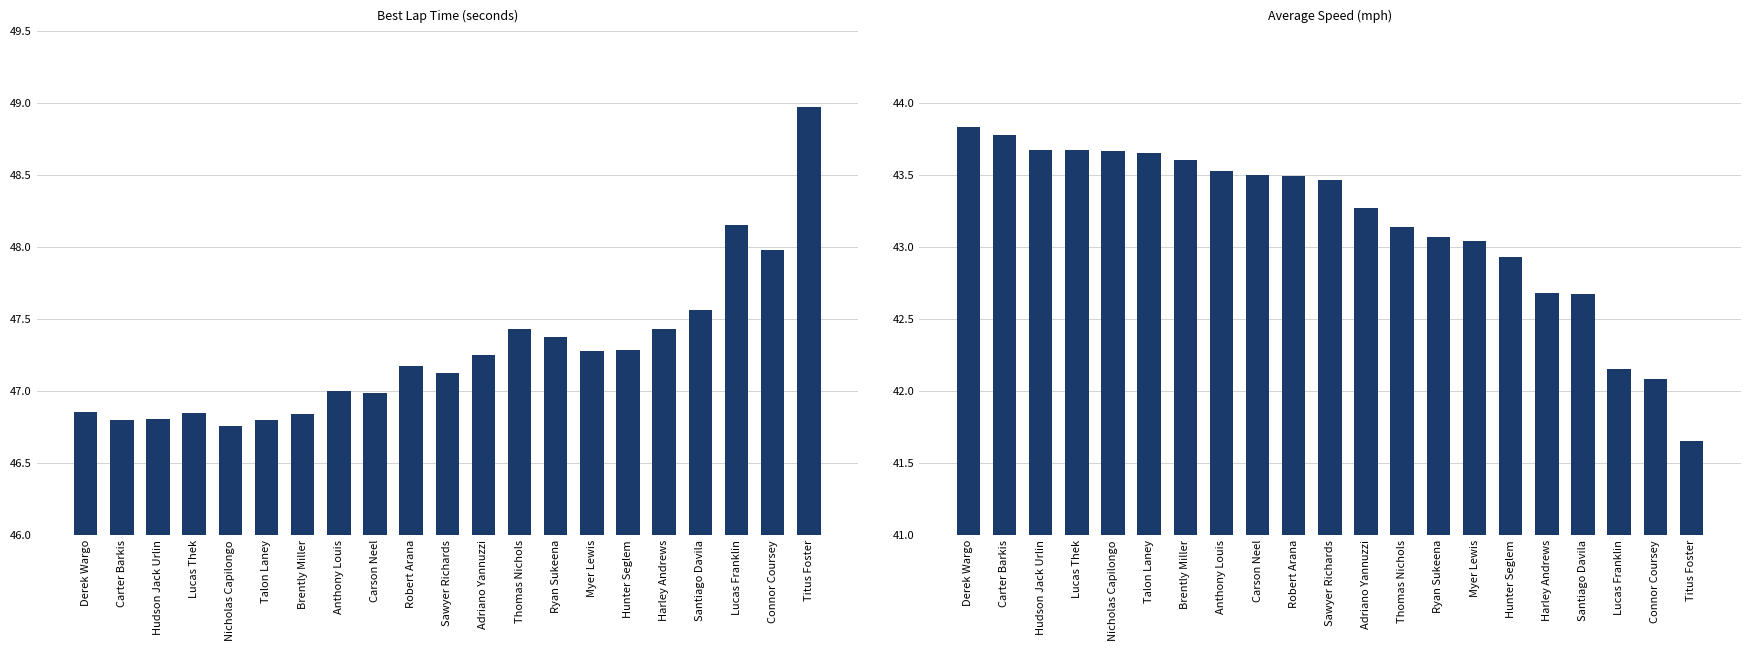

At which category is the sum across all series the highest?

Derek Wargo